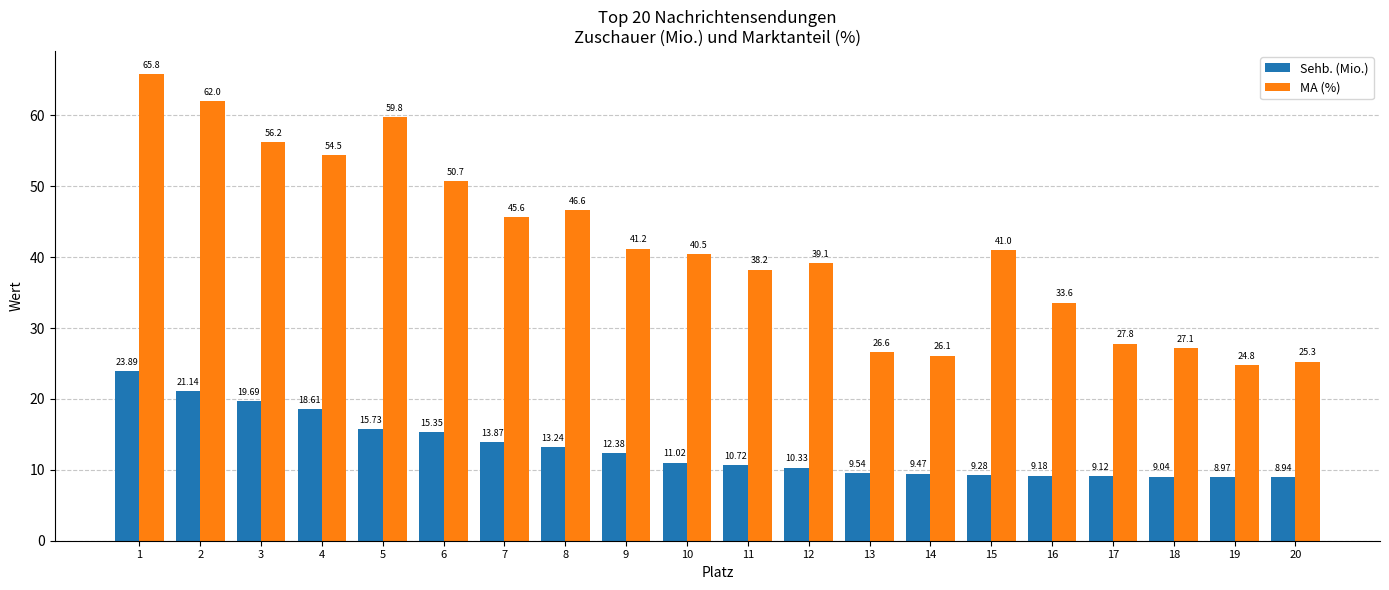

List the series in order of their overall mean, highest first.

MA (%), Sehb. (Mio.)